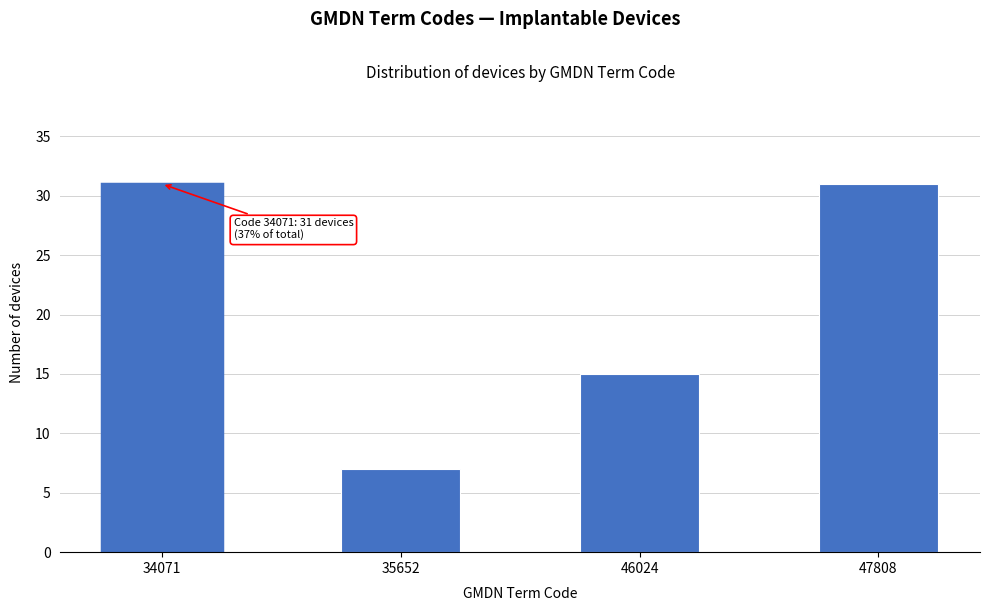

Reading right to left, transcribe all the data shown in this chart.

47808=31	46024=15	35652=7	34071=31